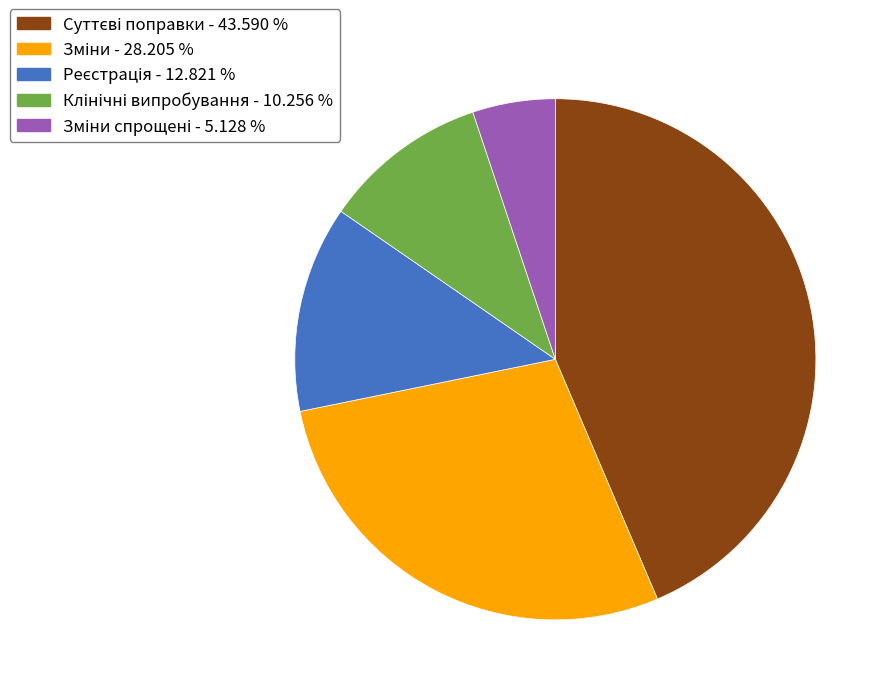

Does any single category account for the majority?

No